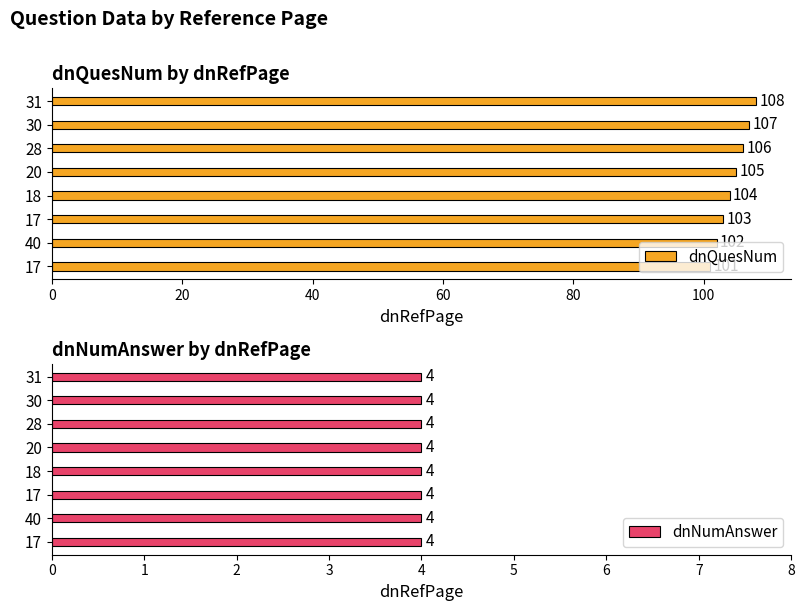

The value of dnQuesNum at 40 is 68.4. True or false?

False